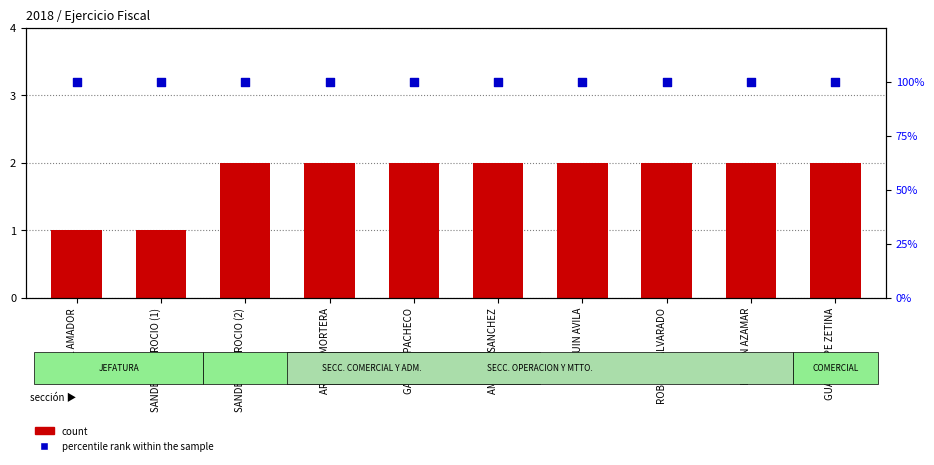

Which series has the largest Y range (max minus min)?

count